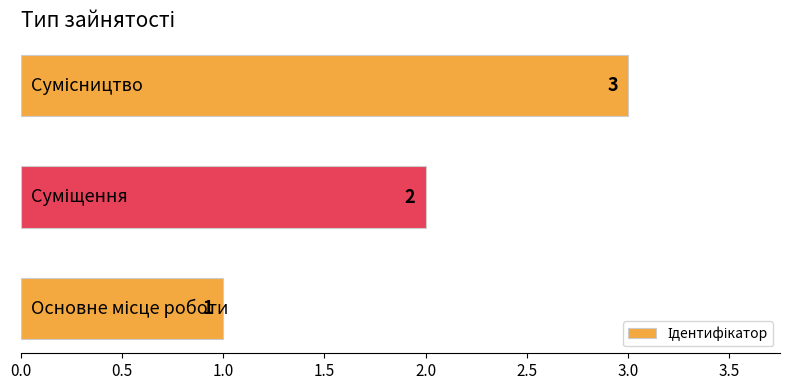

What is the maximum value shown in the chart?

3